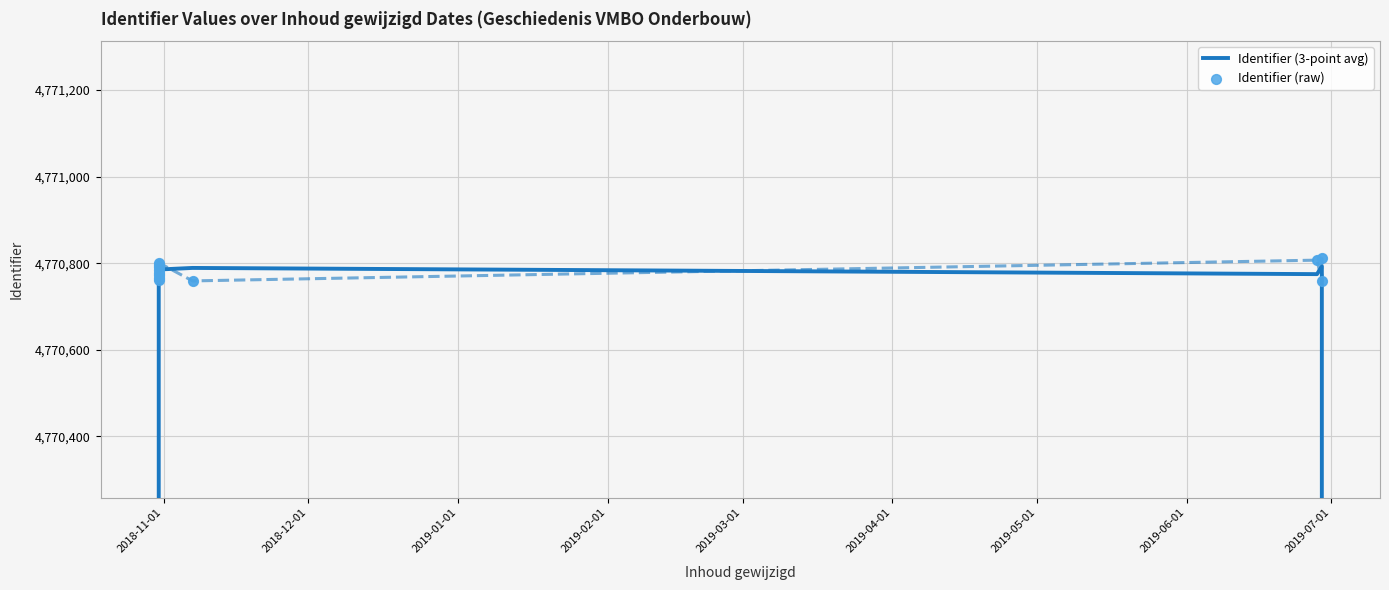

Which series reaches the maximum Y coordinate?

Identifier (raw)